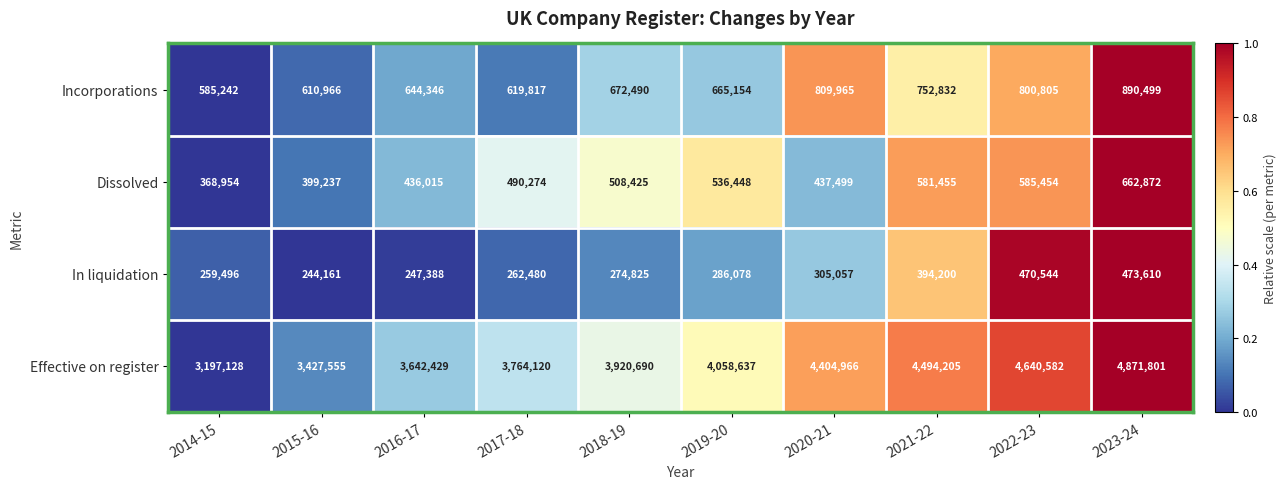

Rank the series at 2018-19 from lowest to highest value.

In liquidation, Dissolved, Incorporations, Effective on register